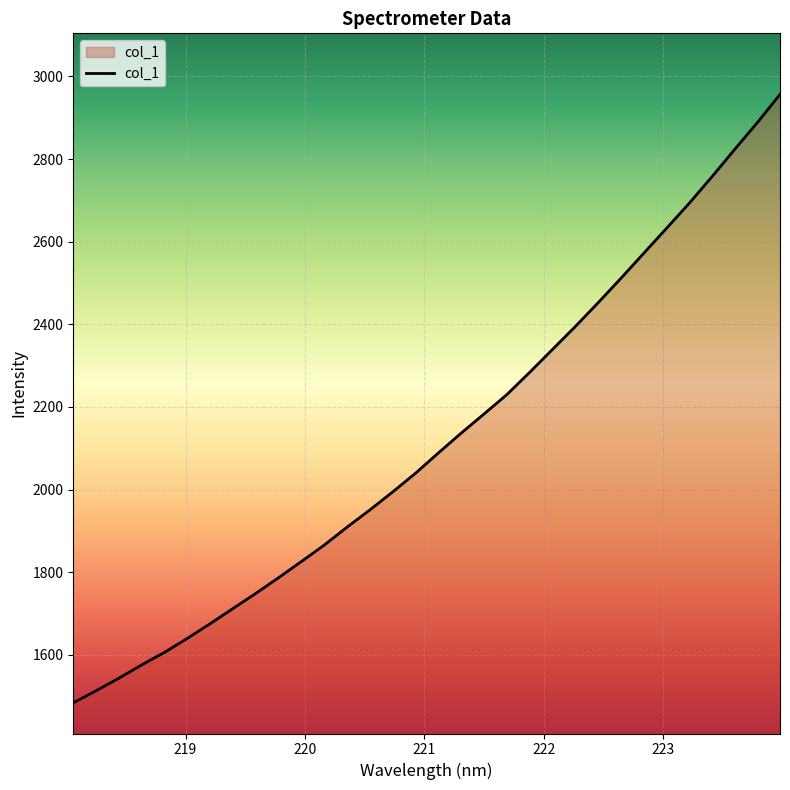

Does the chart display data point markers on the line(s)?

No